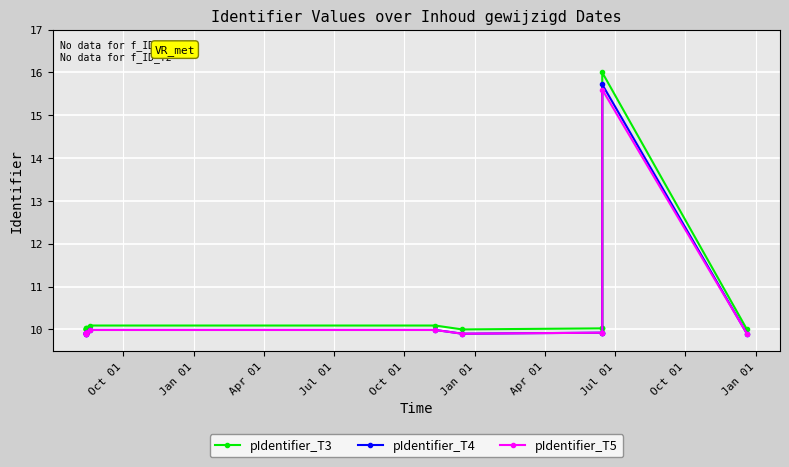

The value of pIdentifier_T5 at Jan 01 is 16.6. True or false?

False